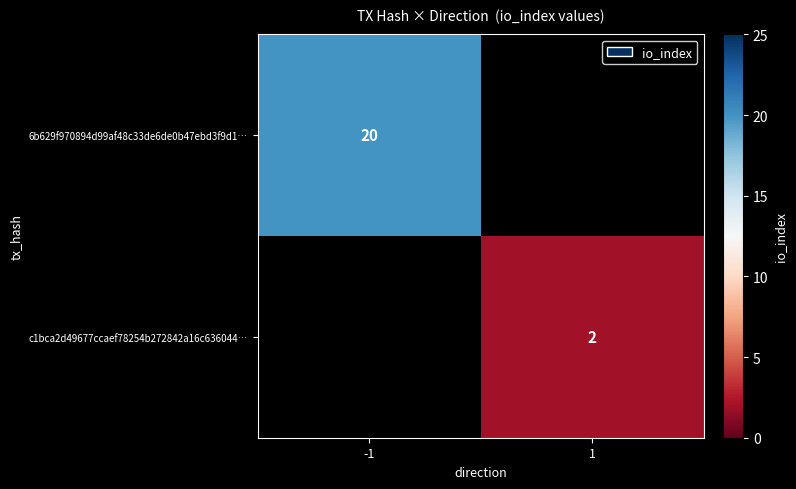

Is it true that 6b629f970894d99af48c33de6de0b47ebd3f9d1… equals 4 at -1?

False